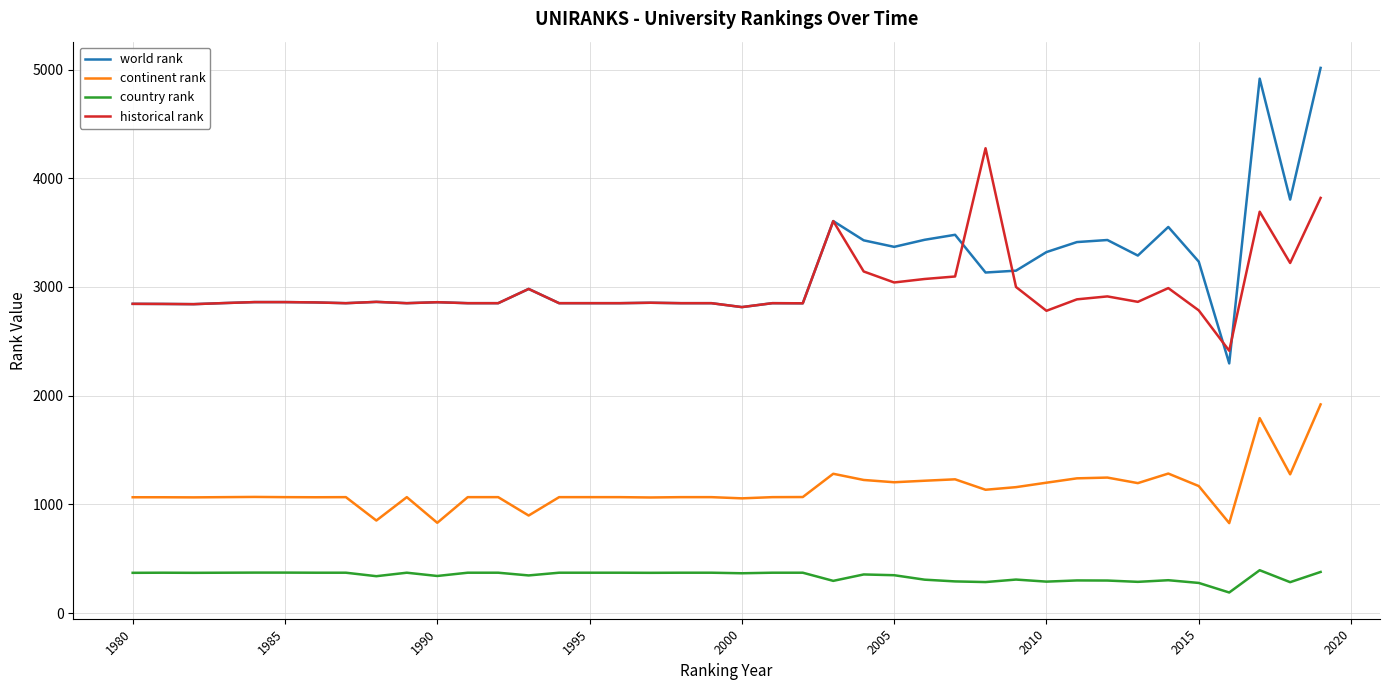

True or false: country rank and world rank cross at least once.

False